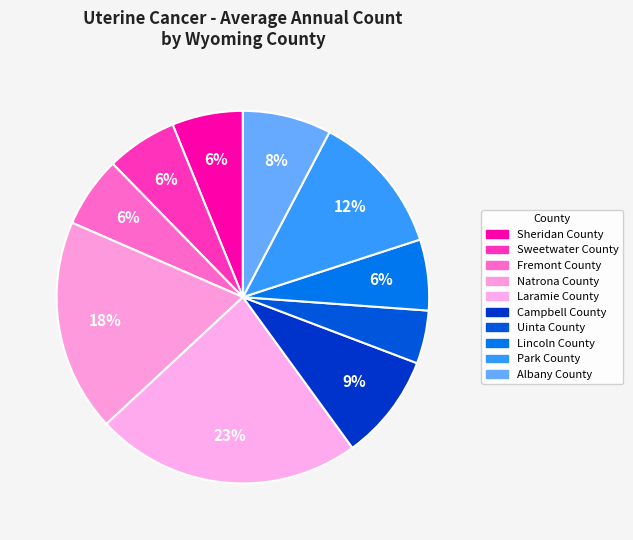

What is the smallest slice in the pie chart?

Uinta County